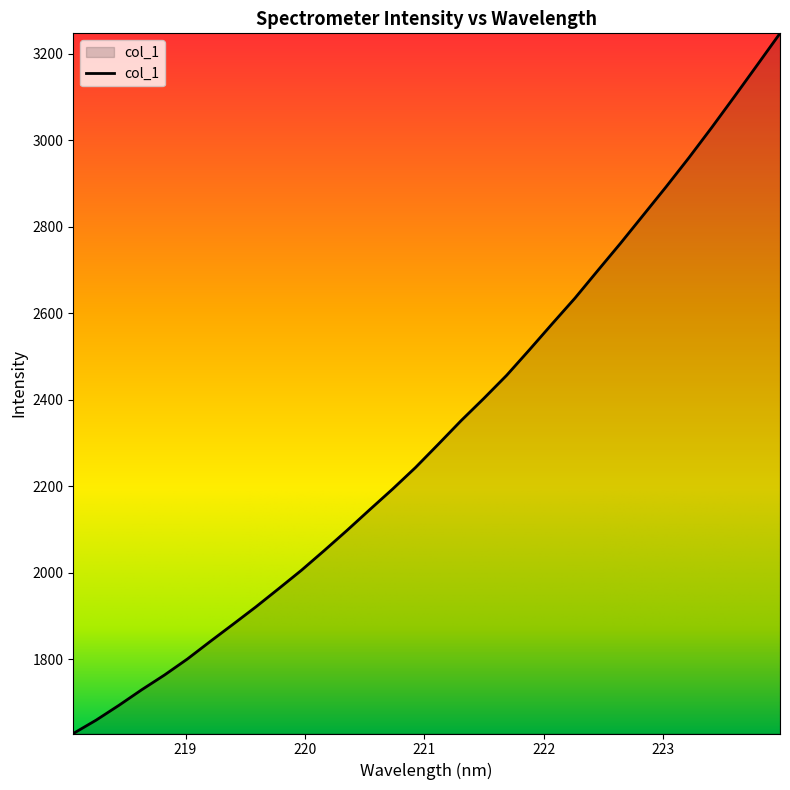

True or false: there are more than 1 points higher than both neighbors.

False